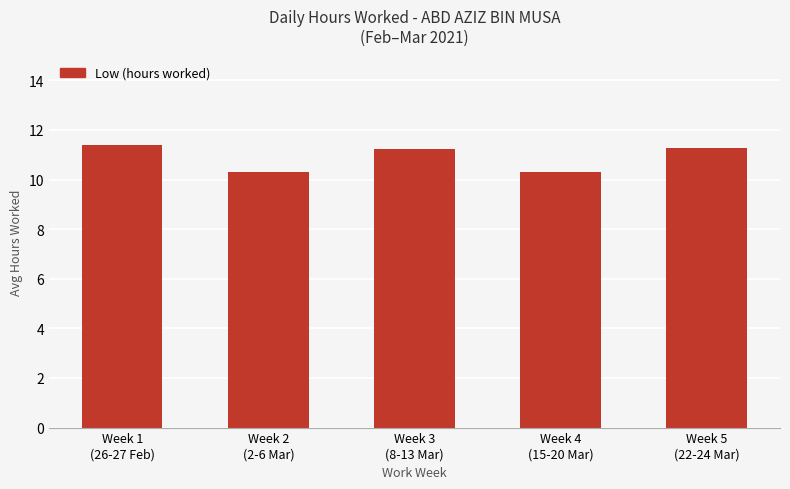

What is the difference between the maximum and second lowest values?

1.1